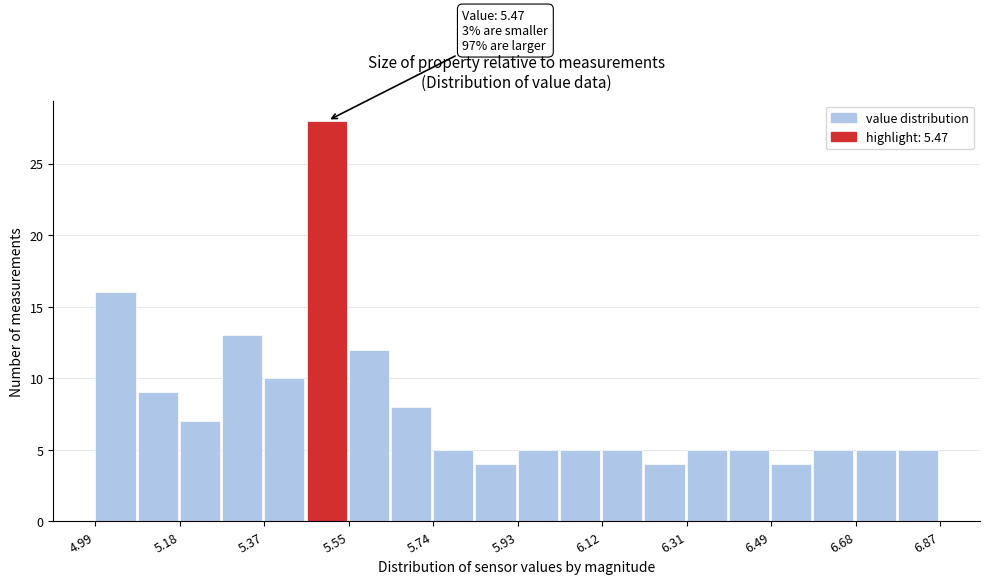

Which range on the x-axis has the tallest bar?

5.460 to 5.554